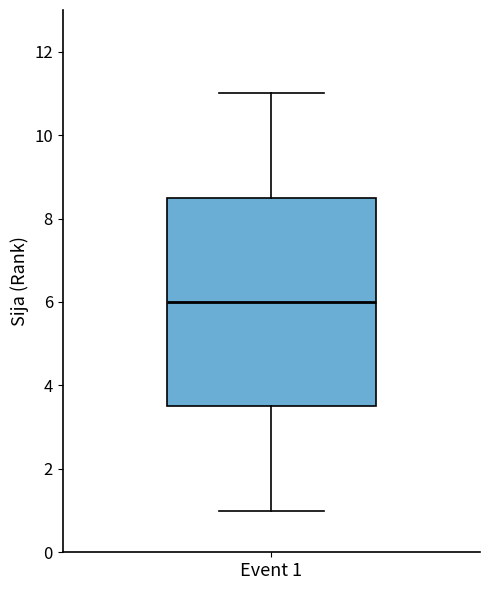

Read this box plot against the y-axis: the position of the median line, the range covered by the box, and the ends of both whiskers. The values are not printed on the chart, so give them approximately, as read against the axis.

median 6.0, box 3.6 to 8.6, whiskers 1.0 to 11.0